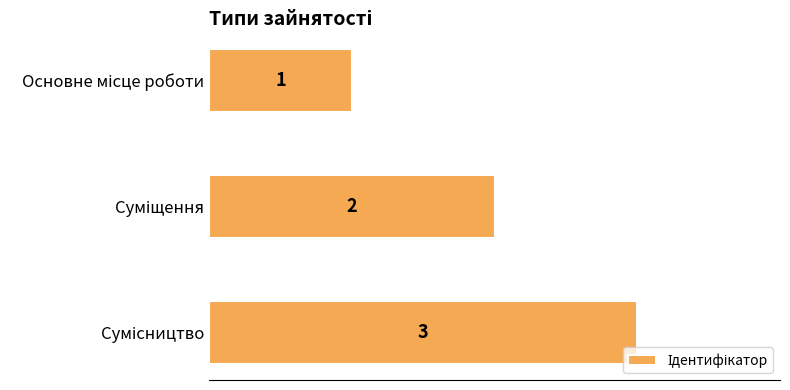

What is the sum of all values?

6